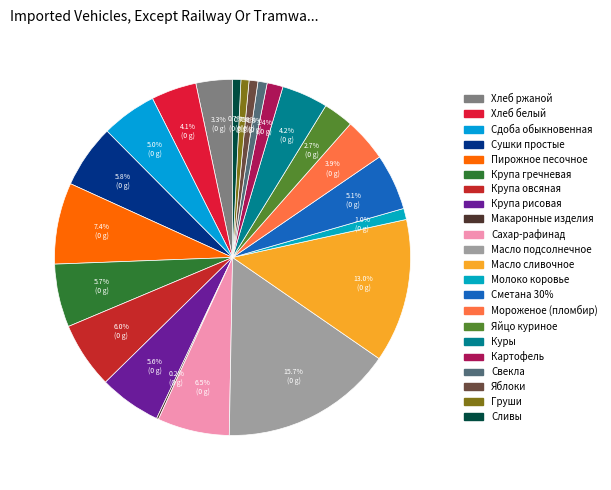

Between Масло сливочное and Яблоки, which is larger?

Масло сливочное